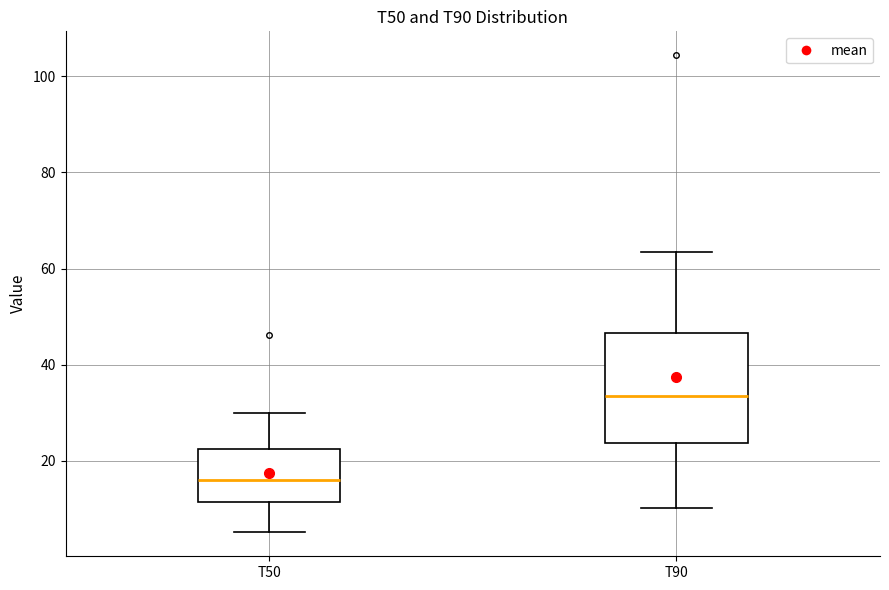

Reading left to right, read every box against the y-axis: the position of its median line, the range the box covers, and the ends of its whiskers. The values are not printed on the chart, so give them approximately, as read against the axis.

T50: median 16, box 12 to 22, whiskers 6 to 30
T90: median 34, box 24 to 46, whiskers 10 to 64